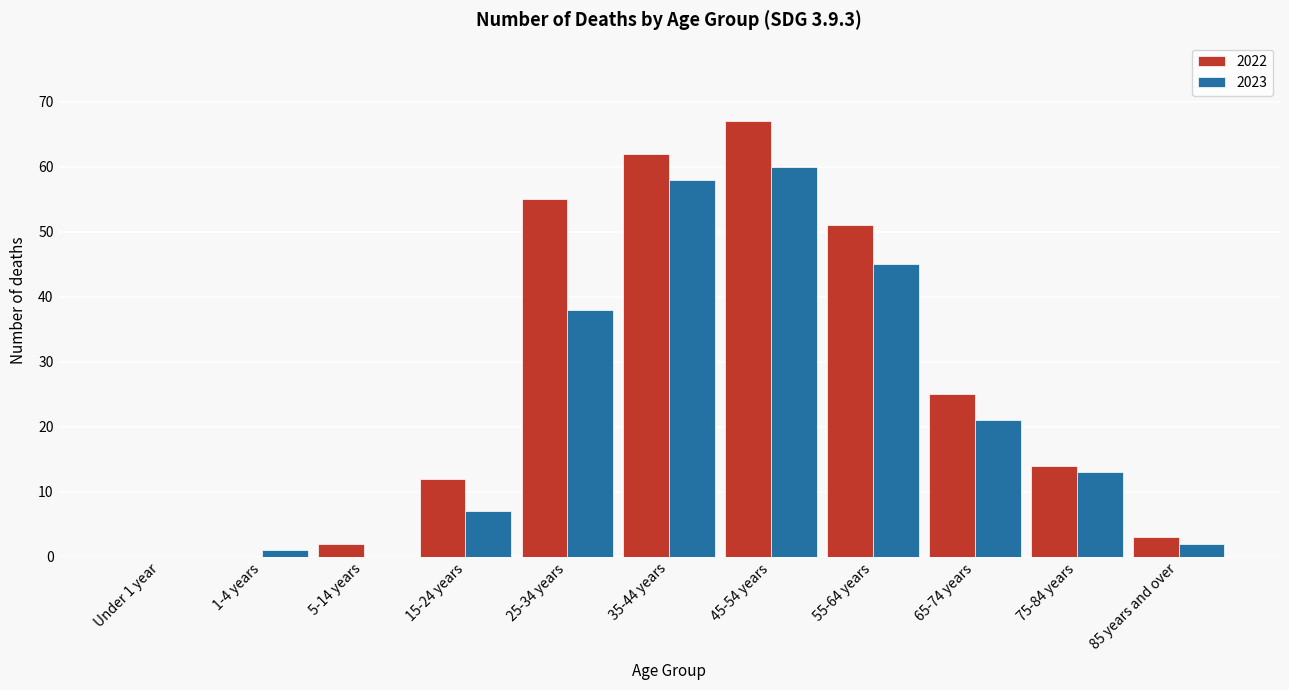

Reading left to right, extract all data points from this chart.

2022: Under 1 year=0	1-4 years=0	5-14 years=2	15-24 years=12	25-34 years=55	35-44 years=62	45-54 years=67	55-64 years=51	65-74 years=25	75-84 years=14	85 years and over=3
2023: Under 1 year=0	1-4 years=1	5-14 years=0	15-24 years=7	25-34 years=38	35-44 years=58	45-54 years=60	55-64 years=45	65-74 years=21	75-84 years=13	85 years and over=2